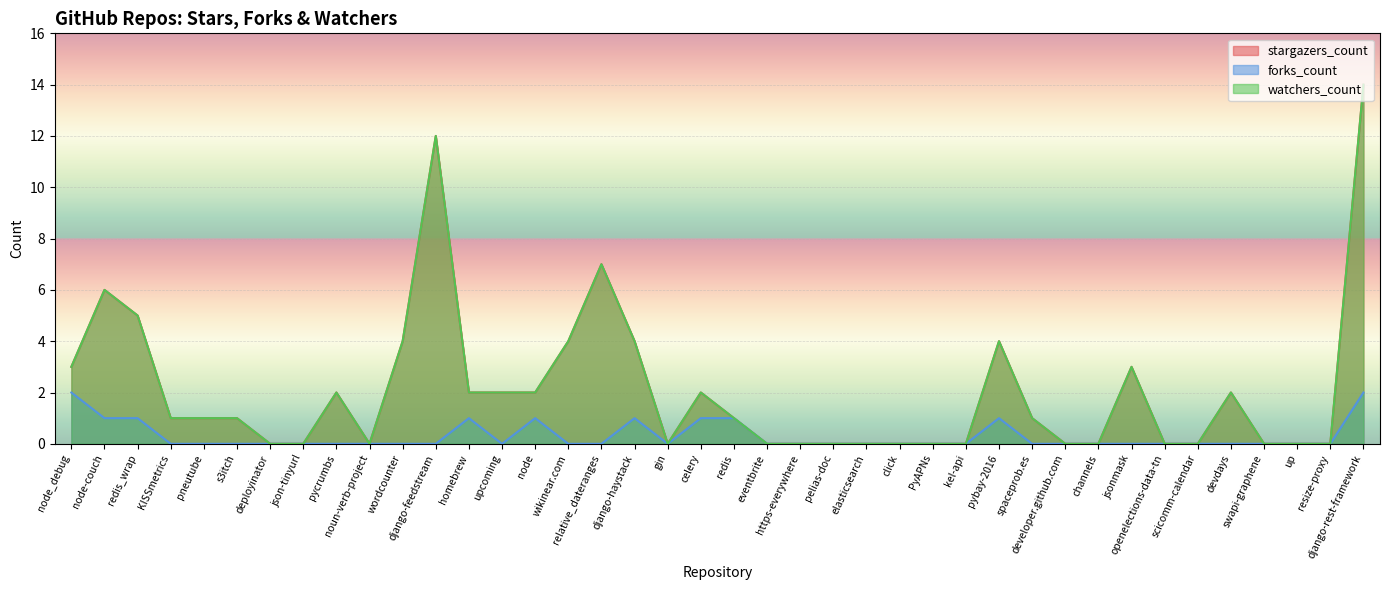

Which series changed the most between spaceprob.es and swapi-graphene?

stargazers_count